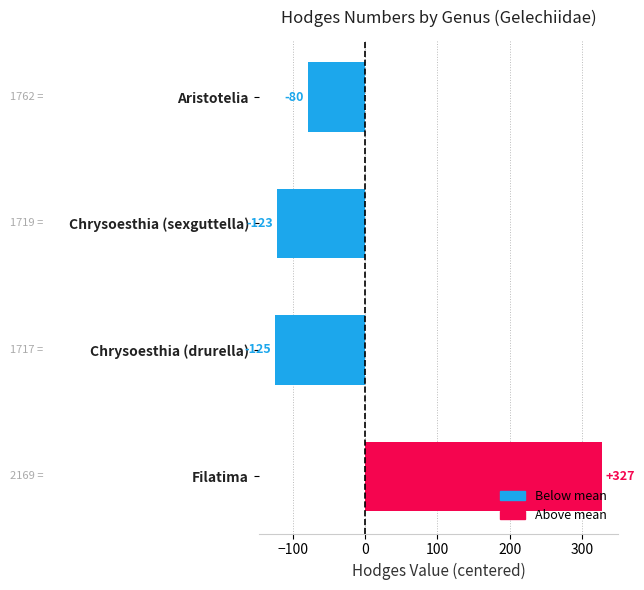

True or false: the data shows 546.3 at Filatima.

False